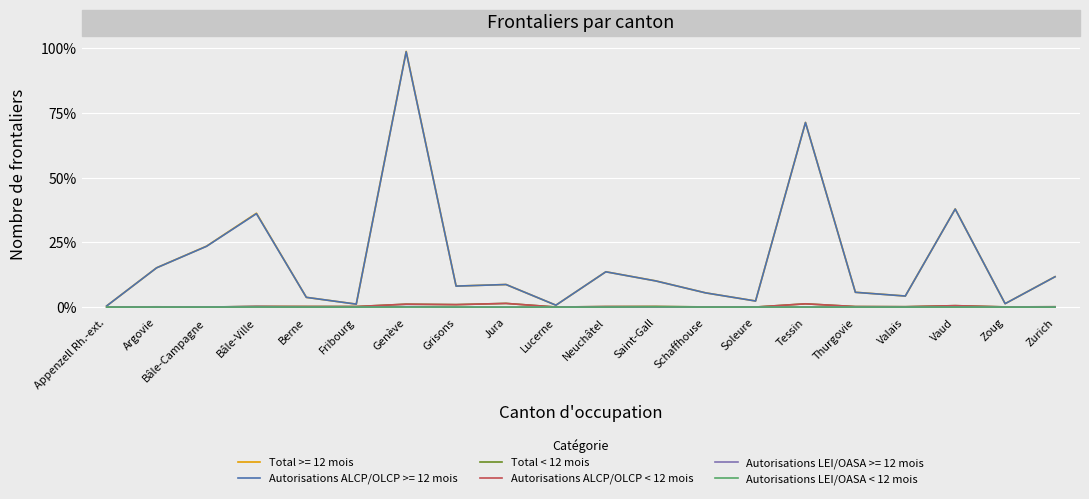

Which series has the largest range (max minus min)?

Total >= 12 mois